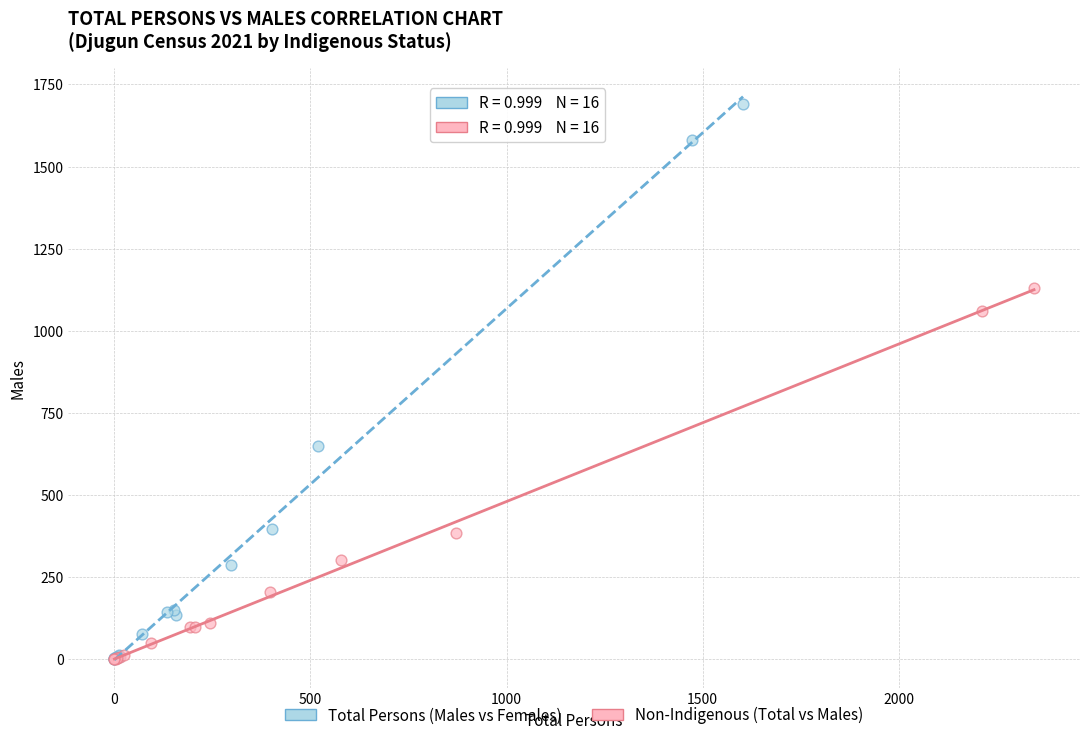

Which series has the widest spread of Y values?

Total Persons (Males vs Females)